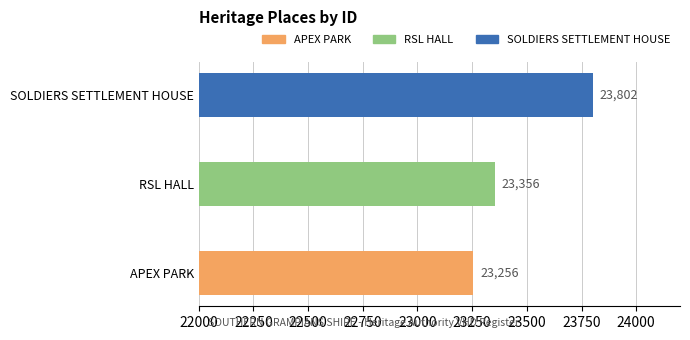

The chart shows a value of 40626 at RSL HALL. True or false?

False